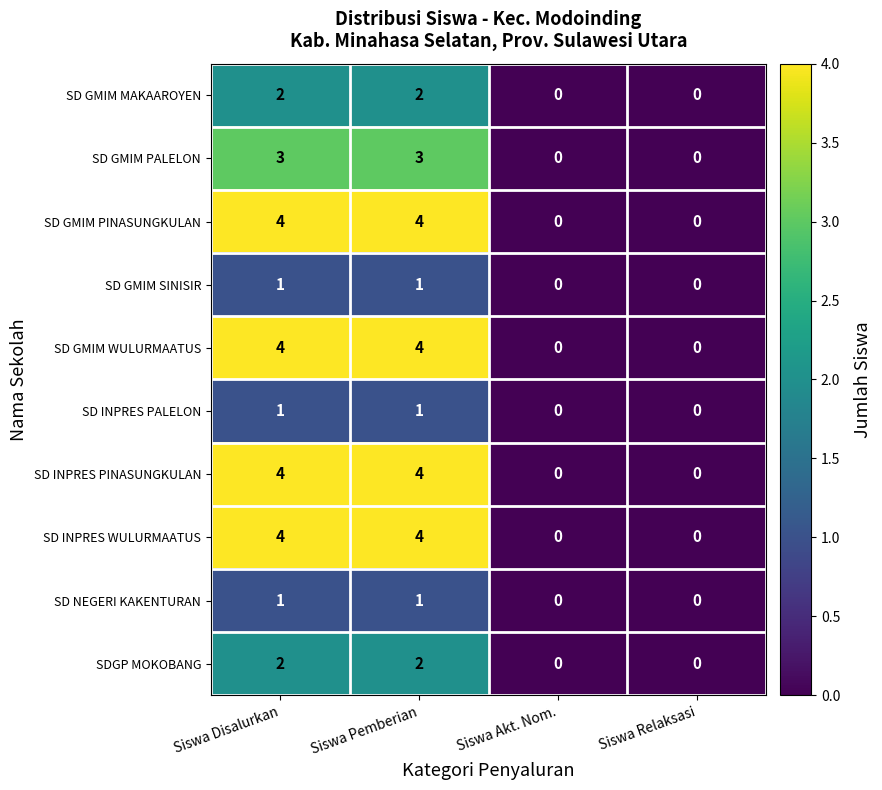

Is it true that SD INPRES PALELON equals 1 at Siswa Pemberian?

True